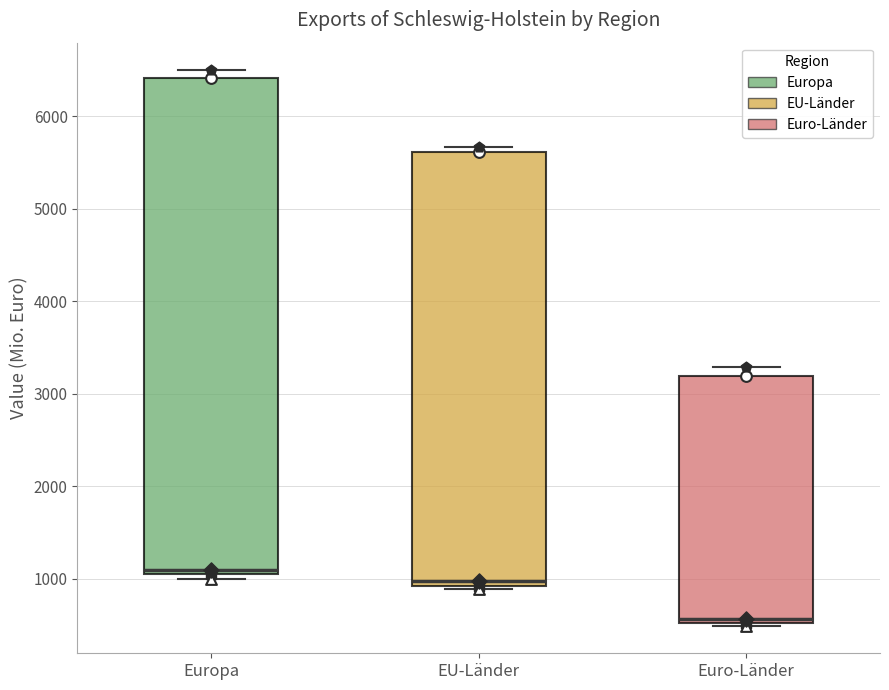

Reading left to right, read every box against the y-axis: the position of its median line, the range the box covers, and the ends of its whiskers. The values are not printed on the chart, so give them approximately, as read against the axis.

Europa: median 1100, box 1000 to 6400, whiskers 1000 (just below the box's lower edge) to 6500
EU-Länder: median 1000, box 900 to 5600, whiskers 900 (just below the box's lower edge) to 5700
Euro-Länder: median 600, box 500 to 3200, whiskers 500 to 3300